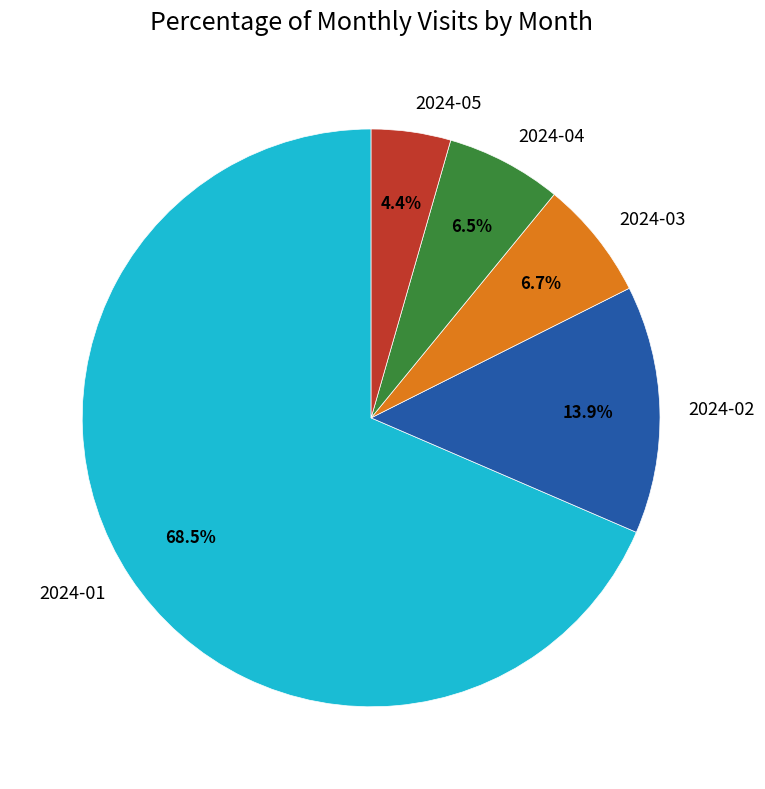

To the nearest percent, what portion does 2024-03 represent?

7%